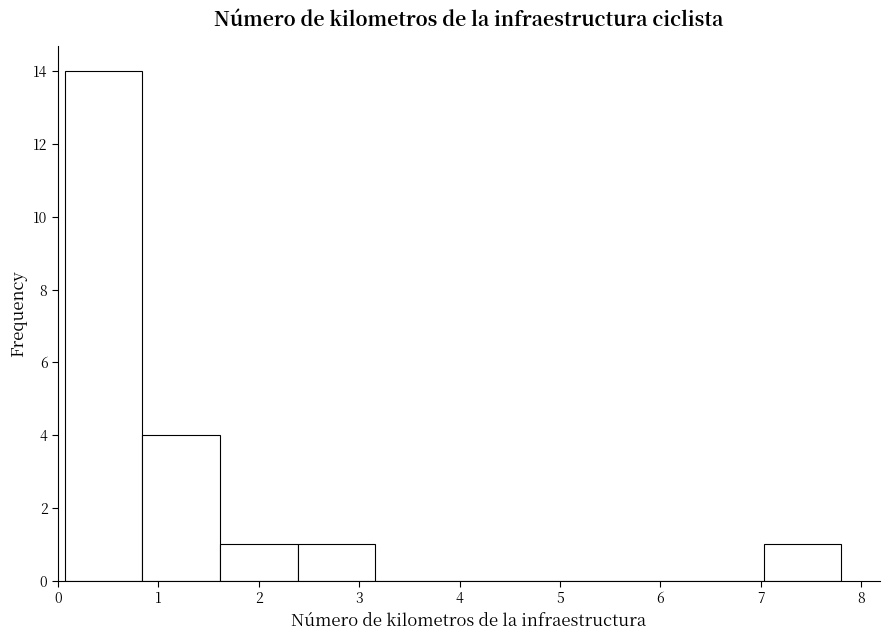

Reading left to right, list every bar in this chart as the range it spans on the x-axis followed by its height. Neither the bar edges nor the heights are printed on the chart, so give them approximately, as read against the axes.

0.1 to 0.8: 14
0.8 to 1.6: 4
1.6 to 2.4: 1
2.4 to 3.2: 1
3.2 to 3.9: 0
3.9 to 4.7: 0
4.7 to 5.5: 0
5.5 to 6.3: 0
6.3 to 7.0: 0
7.0 to 7.8: 1